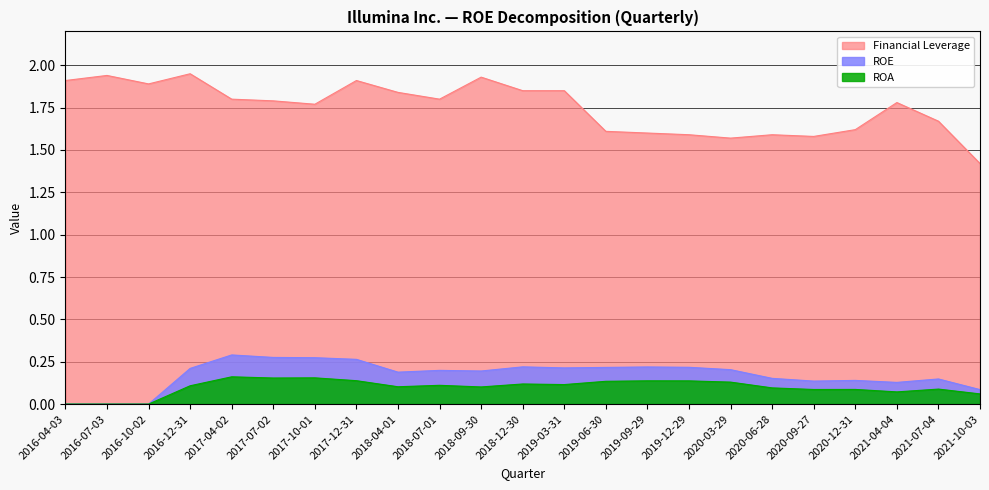

What is the label of the 23rd point from the left?

2021-10-03